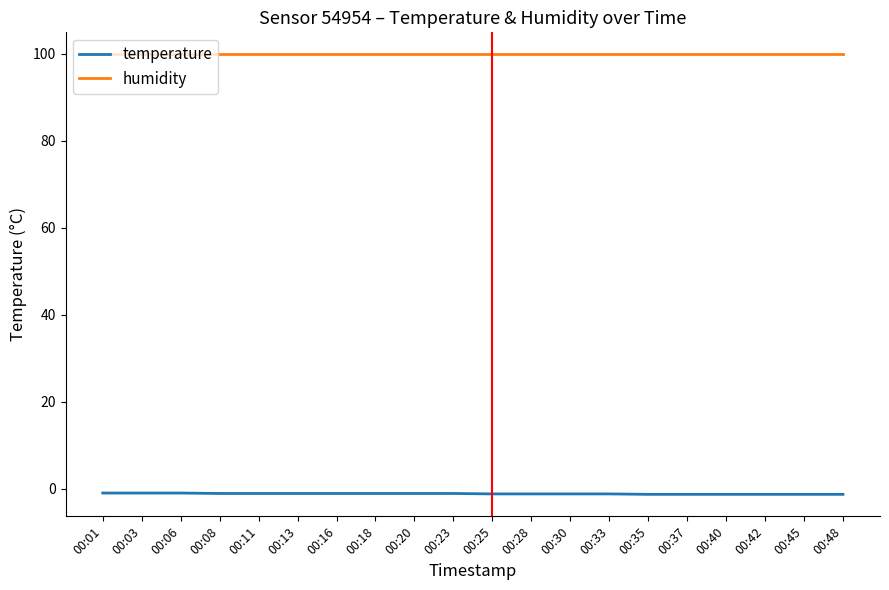

What is the sum of all temperature values?

-23.3